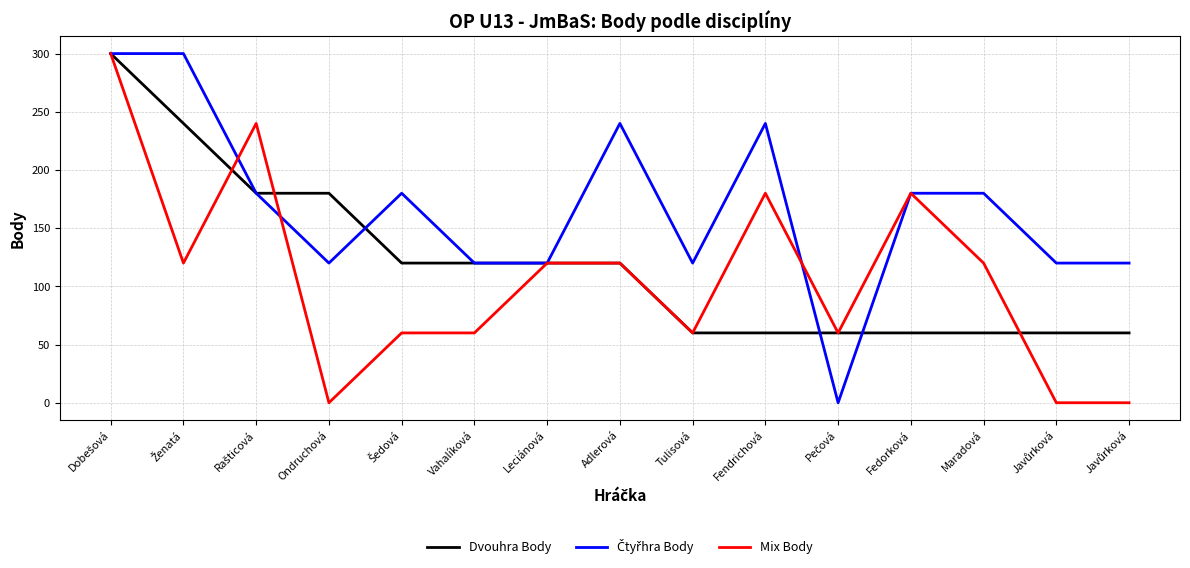

Is this an area chart (filled region under the line)?

No